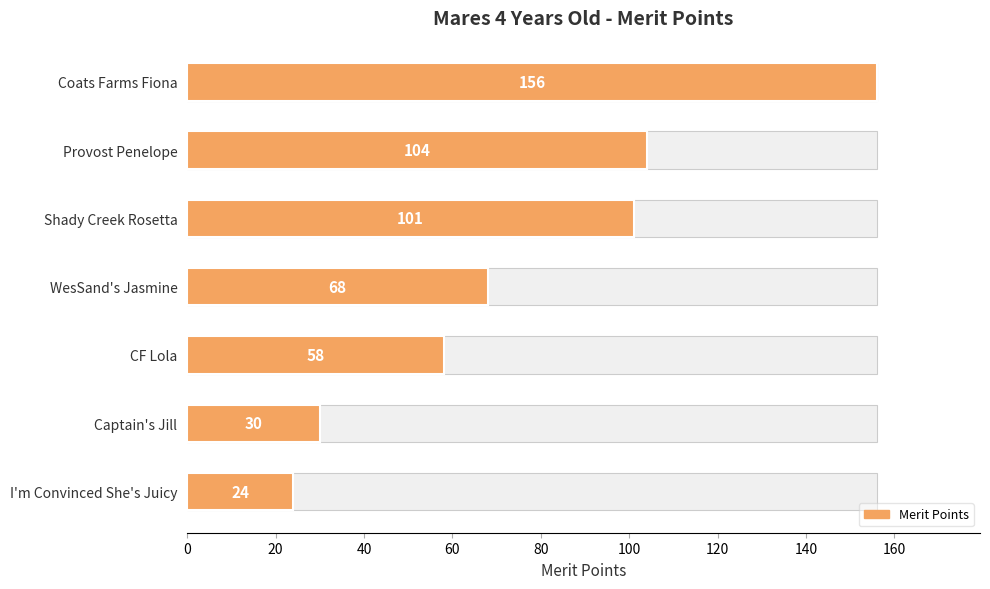

Reading right to left, what are all the values shown in this chart?

24	30	58	68	101	104	156